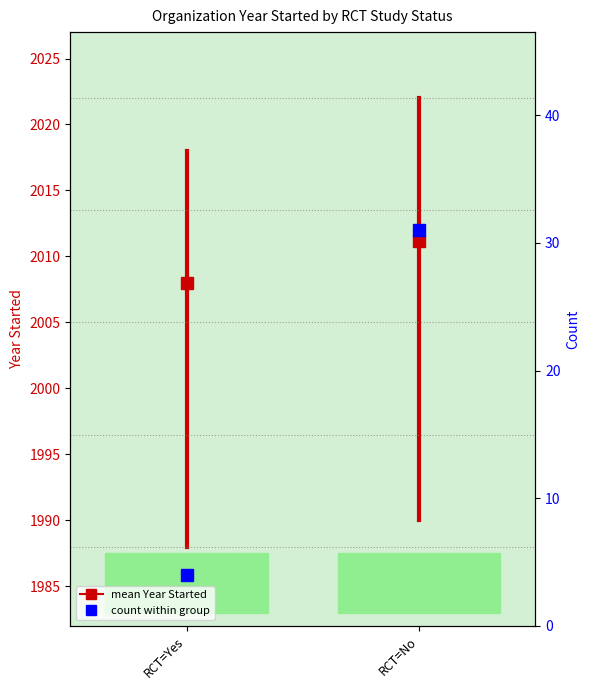

What is the value of the No (RCT) point at the 1st from the left?

1990